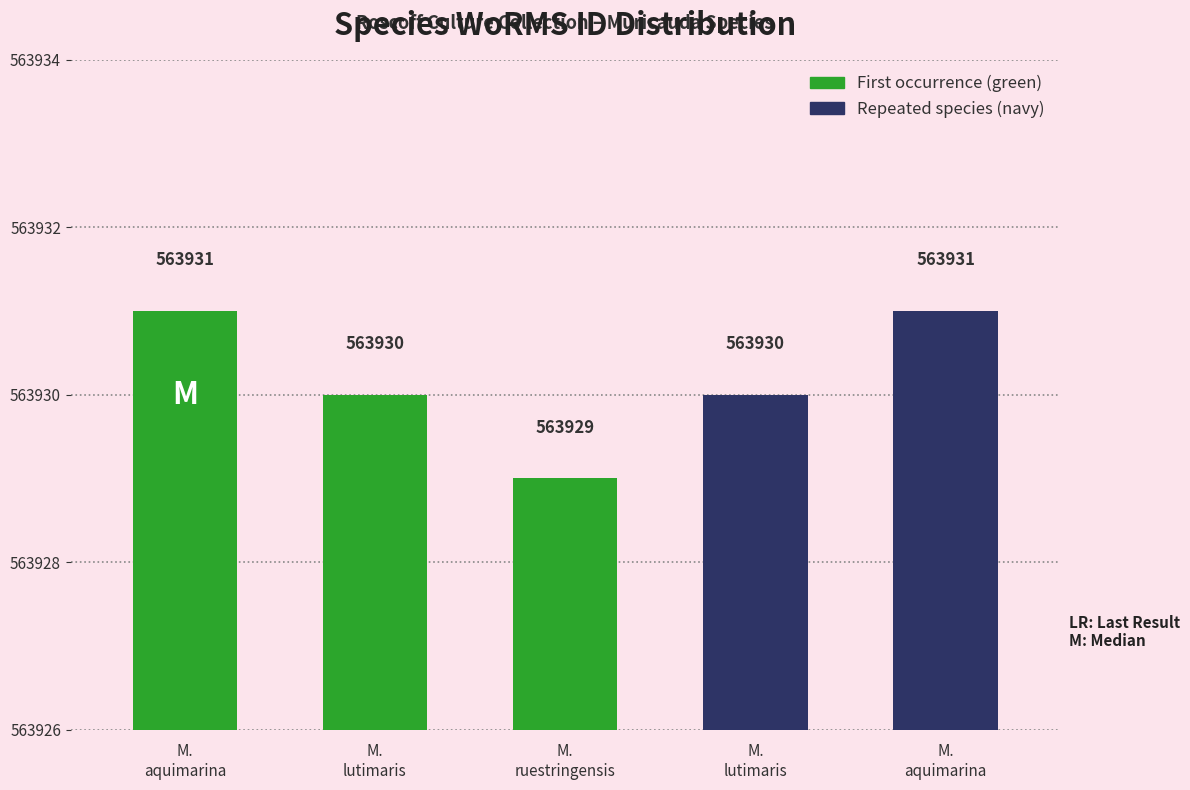

Reading left to right, what are all the values shown in this chart?

Muricauda aquimarina (RCC5753)=563931	Muricauda lutimaris (RCC5757)=563930	Muricauda ruestringensis (RCC6020)=563929	Muricauda lutimaris (RCC6833)=563930	Muricauda aquimarina (RCC6839)=563931